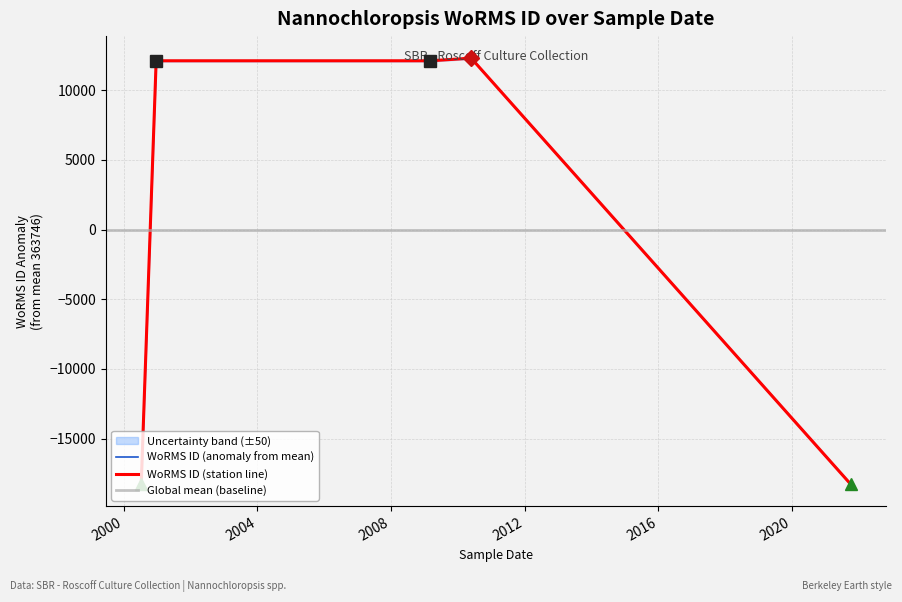

The value at 11-07-2000 is 196358. True or false?

False